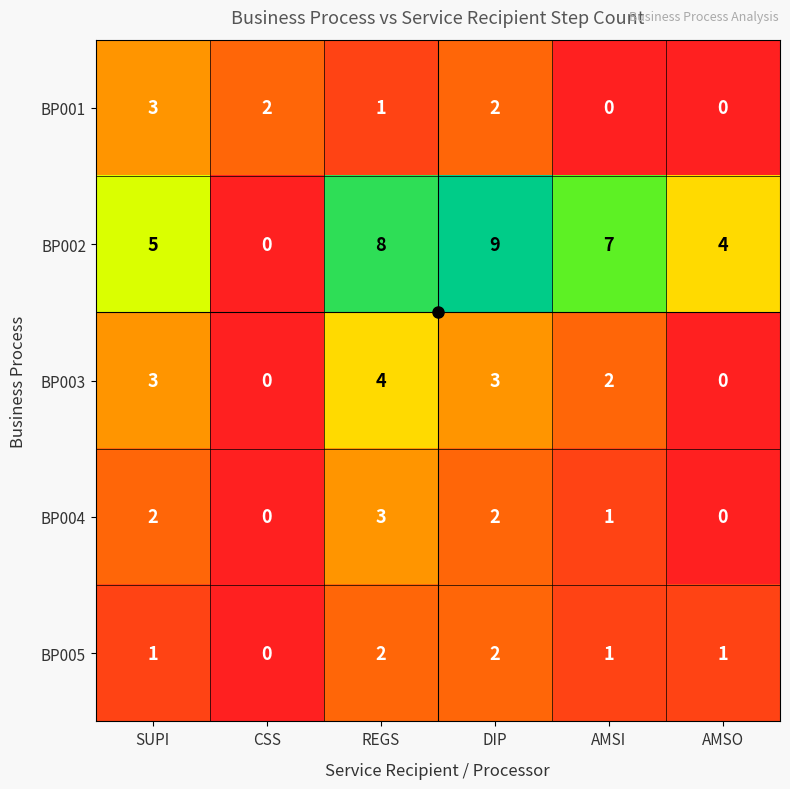

The value of BP001 at CSS is 1. True or false?

False